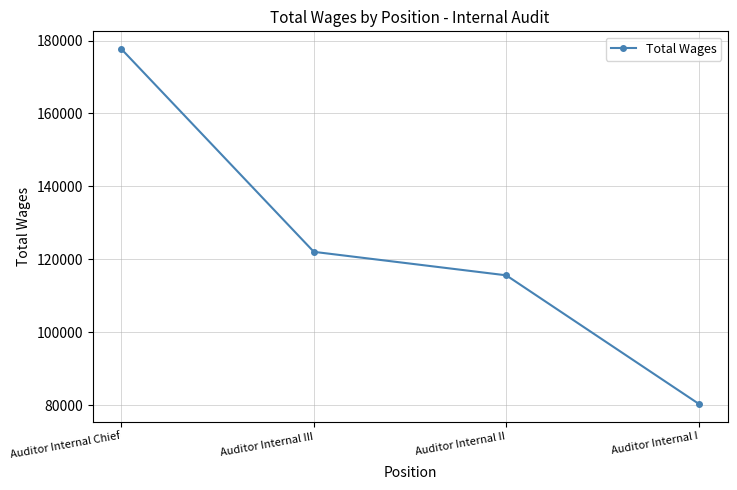

What is the sum of the values at Auditor Internal III and Auditor Internal I?

202536